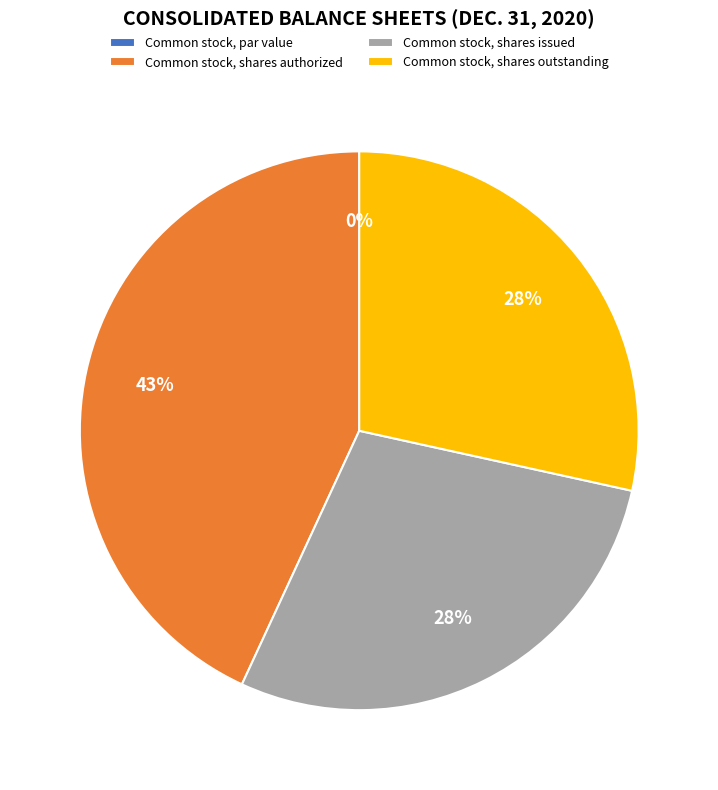

True or false: Common stock, par value accounts for 0% of the total.

True